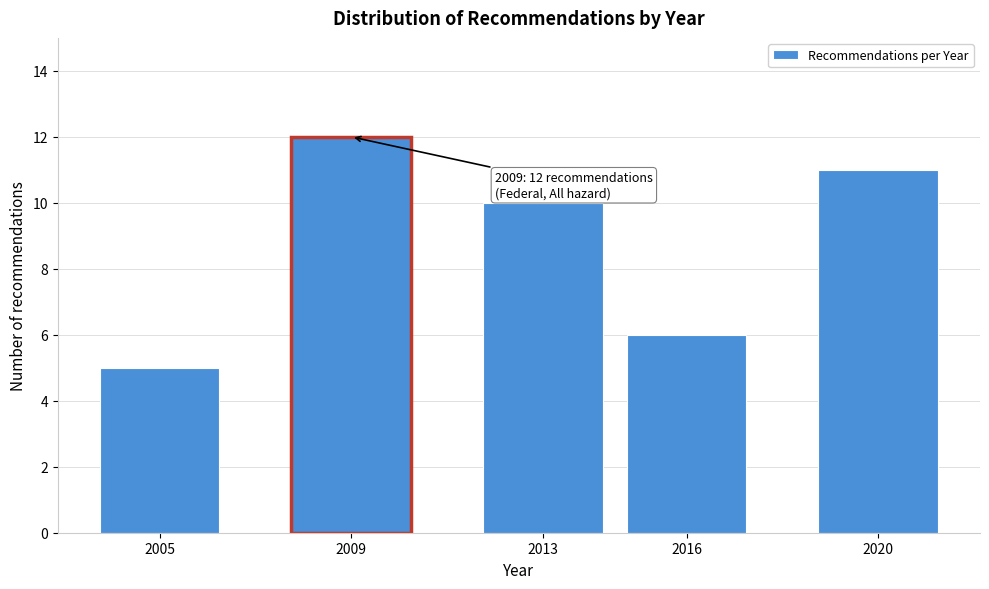

Reading right to left, transcribe all the data shown in this chart.

2020=11	2016=6	2013=10	2009=12	2005=5